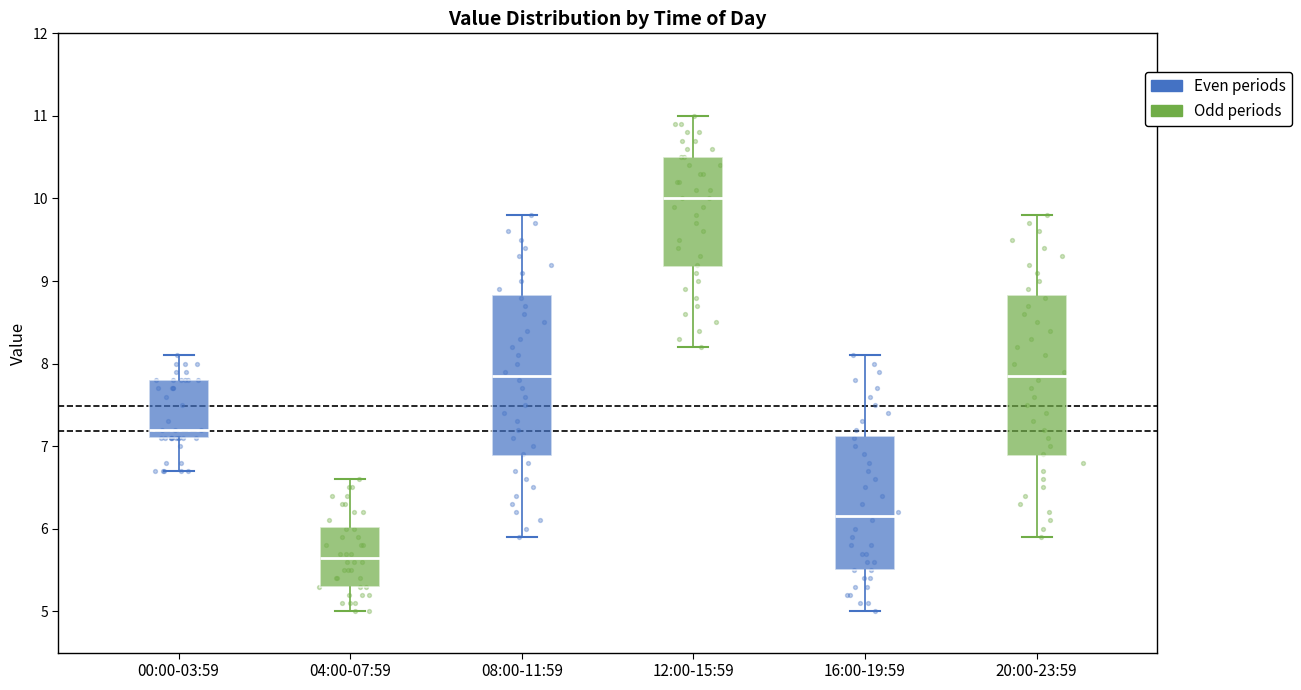

Where does the median line of the box for 00:00-03:59 sit on the y-axis? The values are not printed on the chart, so give them approximately, as read against the axis.

7.2